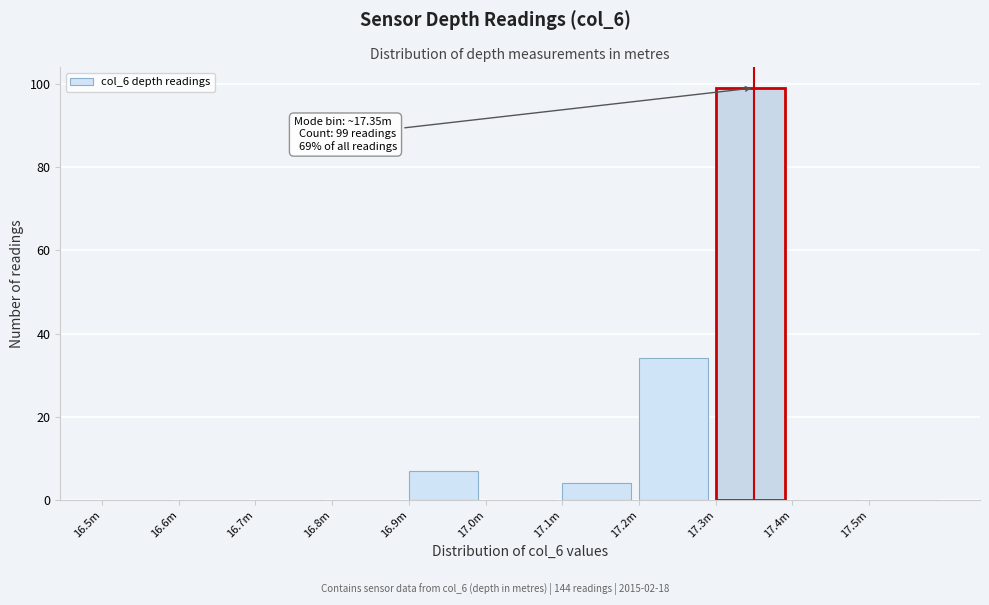

Reading left to right, extract all data points from this chart.

16.5m=0	16.6m=0	16.7m=0	16.8m=0	16.9m=7	17.0m=0	17.1m=4	17.2m=34	17.3m=99	17.4m=0	17.5m=0